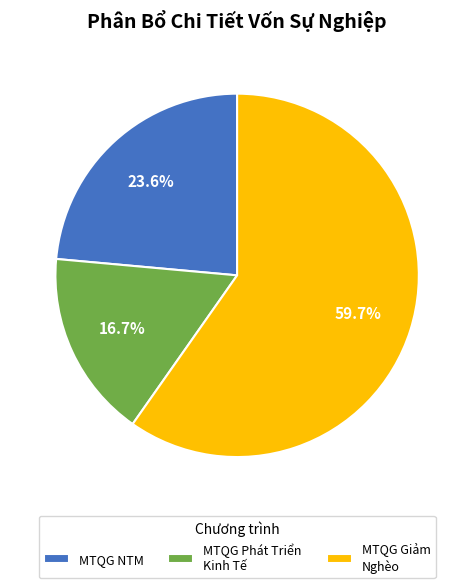

What is the ratio of the value at MTQG NTM to the value at MTQG Phát Triển Kinh Tế?

1.4